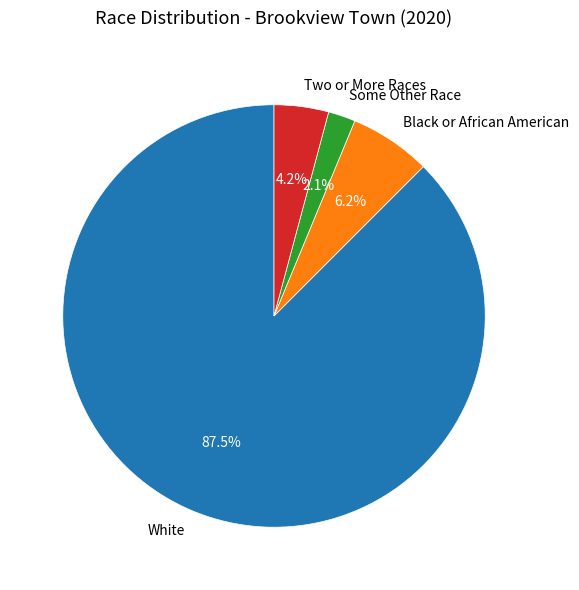

Approximately how many times larger is the value at Black or African American compared to Two or More Races?

1.5